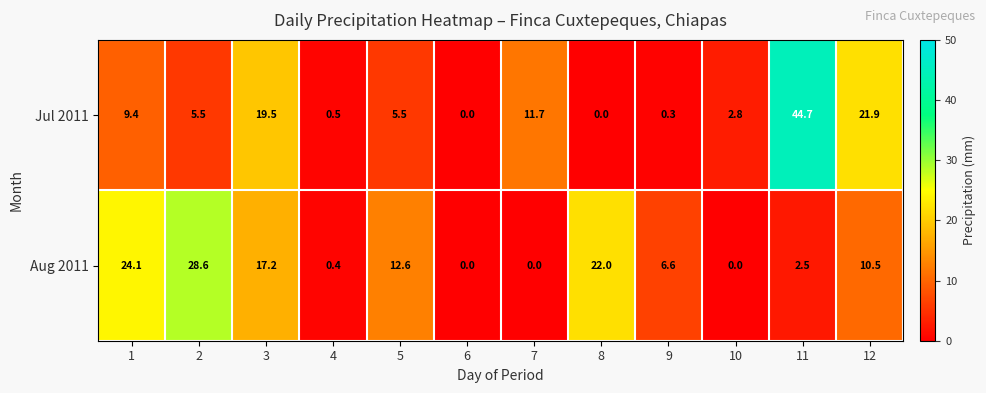

Which series has the widest spread of values?

Jul 2011